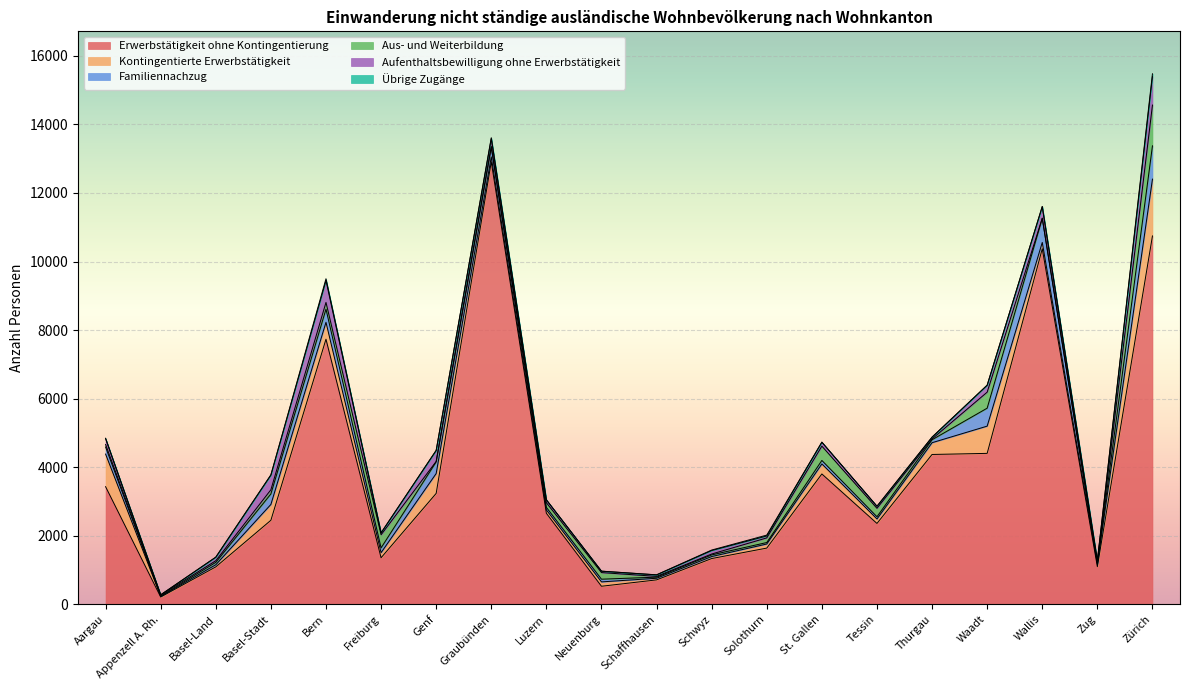

Which series changed the most between Schaffhausen and Wallis?

Erwerbstätigkeit ohne Kontingentierung